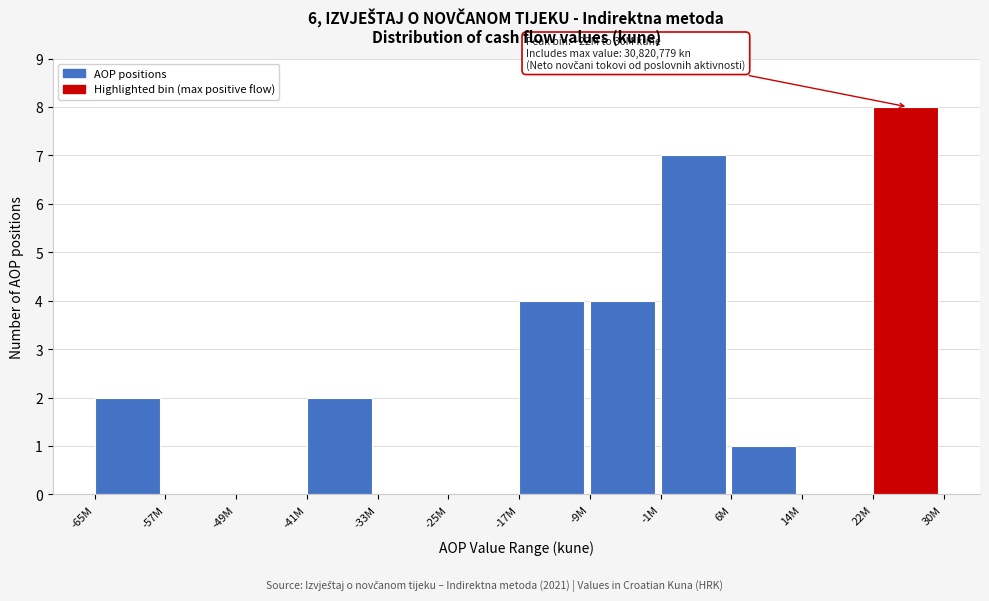

Reading left to right, extract all data points from this chart.

-65M=2	-57M=0	-49M=0	-41M=2	-33M=0	-25M=0	-17M=4	-9M=4	-1M=7	6M=1	14M=0	22M=8